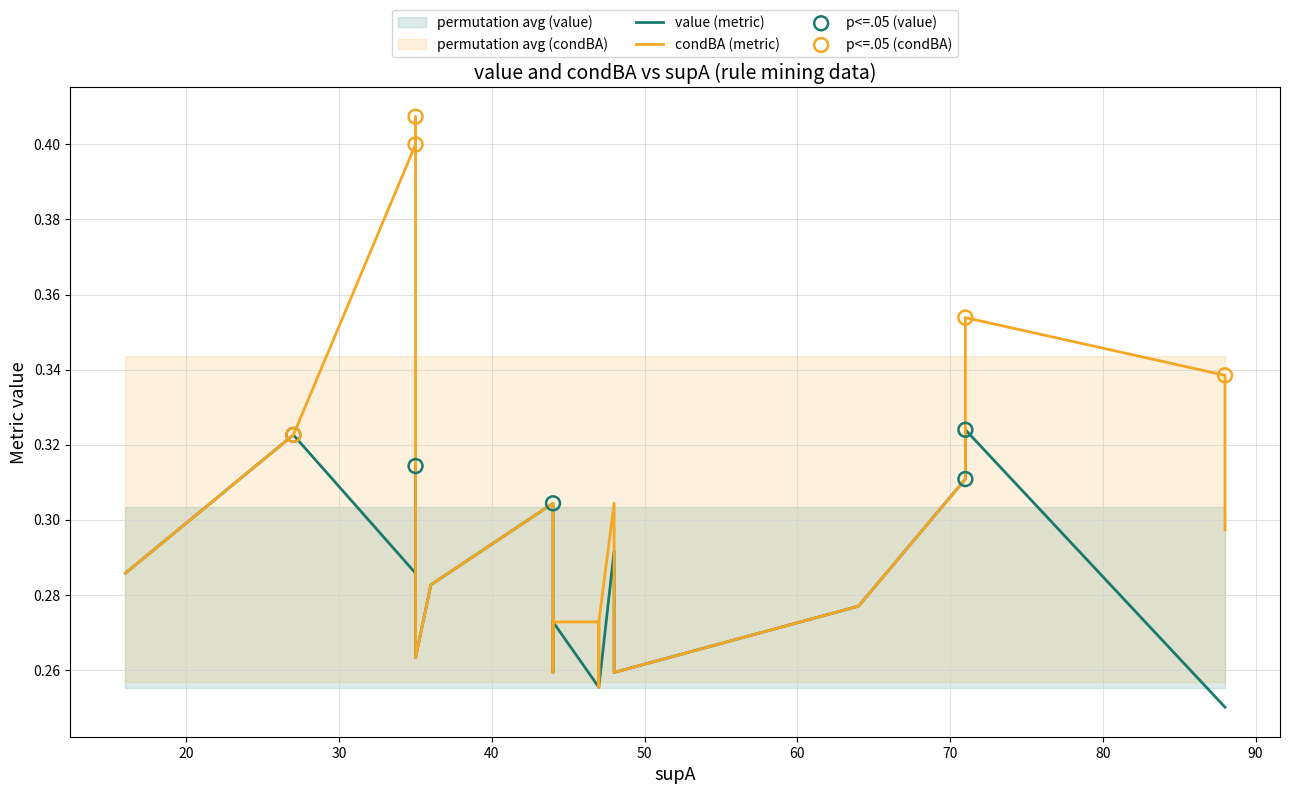

What are all the series names shown in the legend?

value, condBA